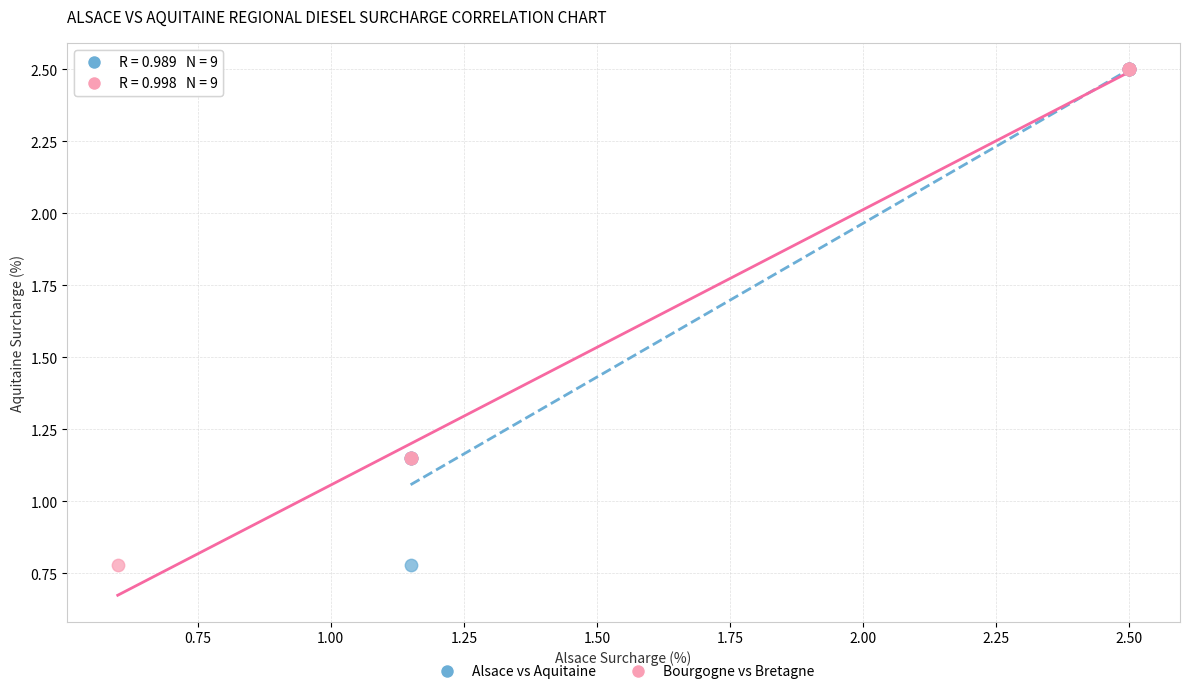

What are all the series names shown in the legend?

Alsace vs Aquitaine, Bourgogne vs Bretagne